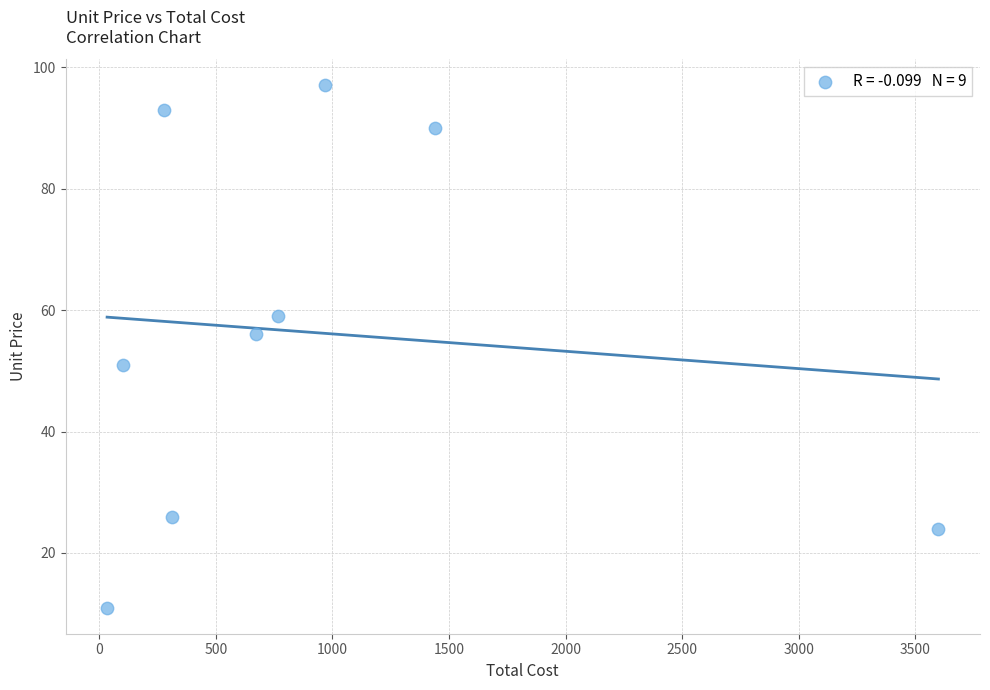

What is the range of X values (max minus min)?

3567